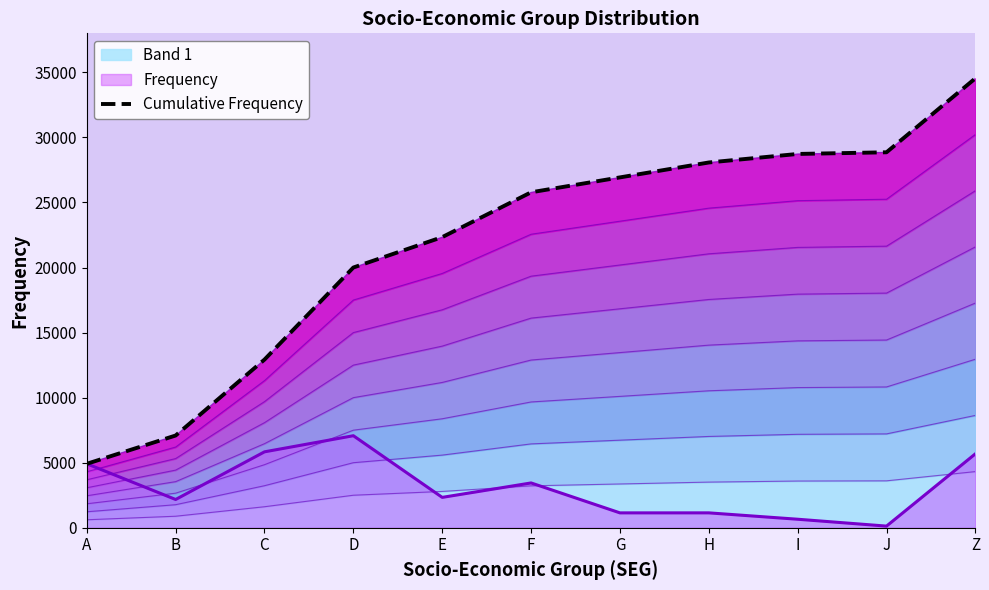

Reading left to right, extract all data points from this chart.

4917	7091	12927	20002	22338	25783	26928	28074	28730	28858	34542